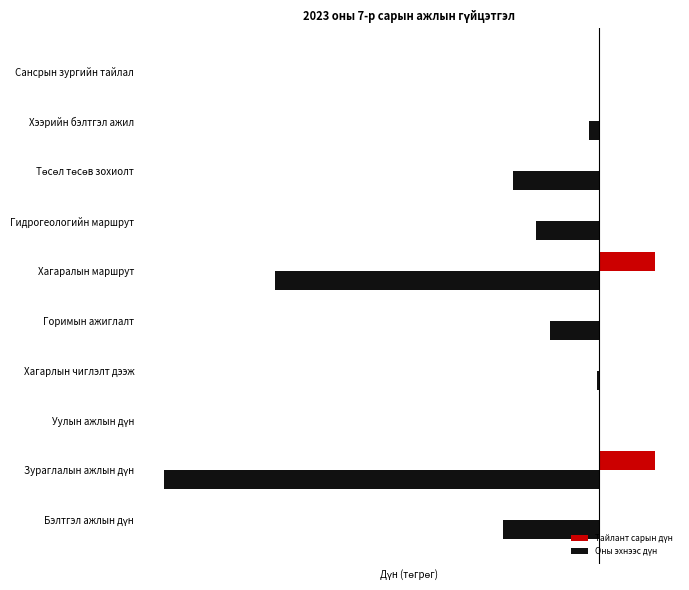

Rank the series by their average value, from highest to lowest.

Тайлант сарын дүн, Оны эхнээс дүн